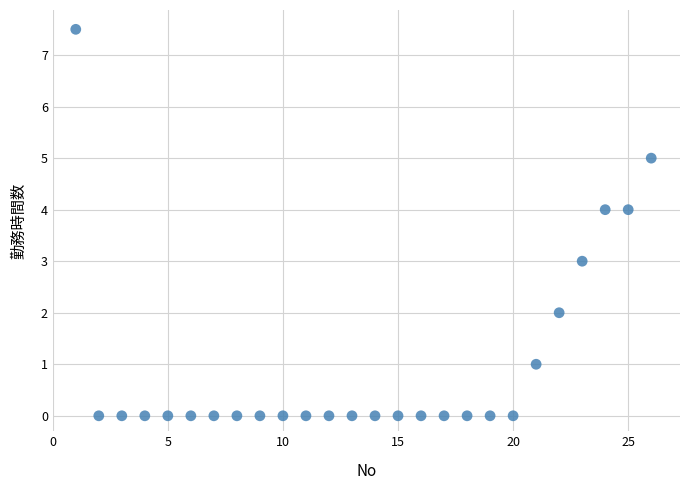

What is the range of Y values (max minus min)?

7.5